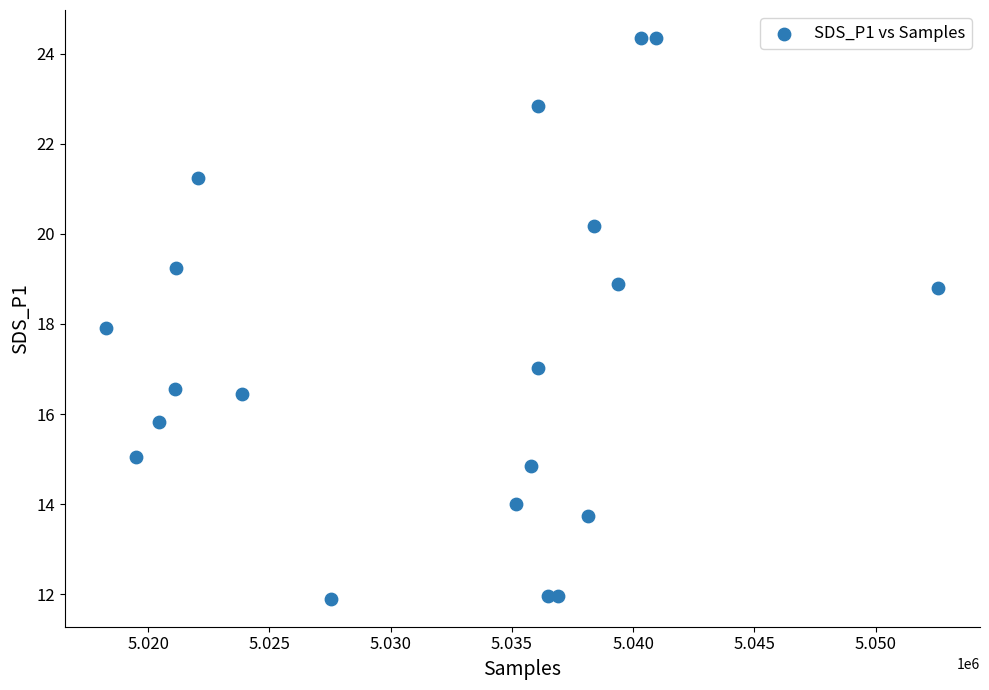

What is the range of X values (max minus min)?

34301.0